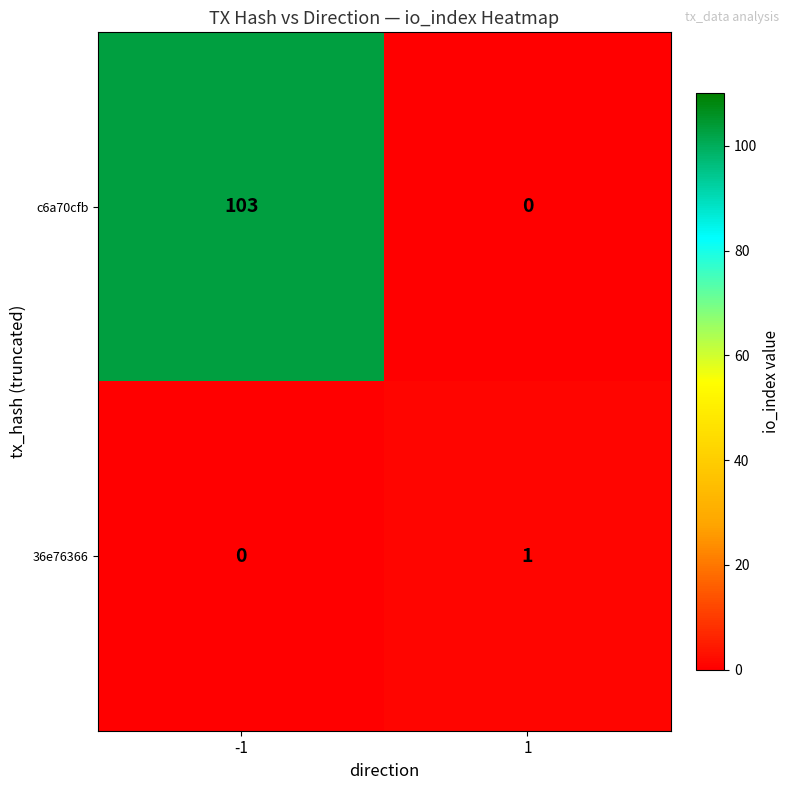

At how many categories does at least one series exceed 102?

1